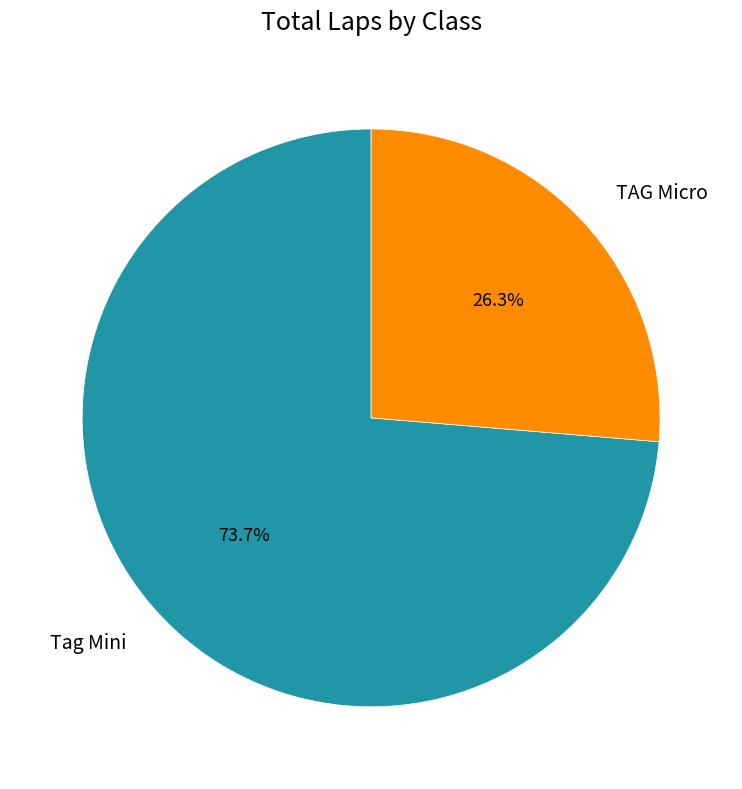

Count the number of slices in the pie.

2